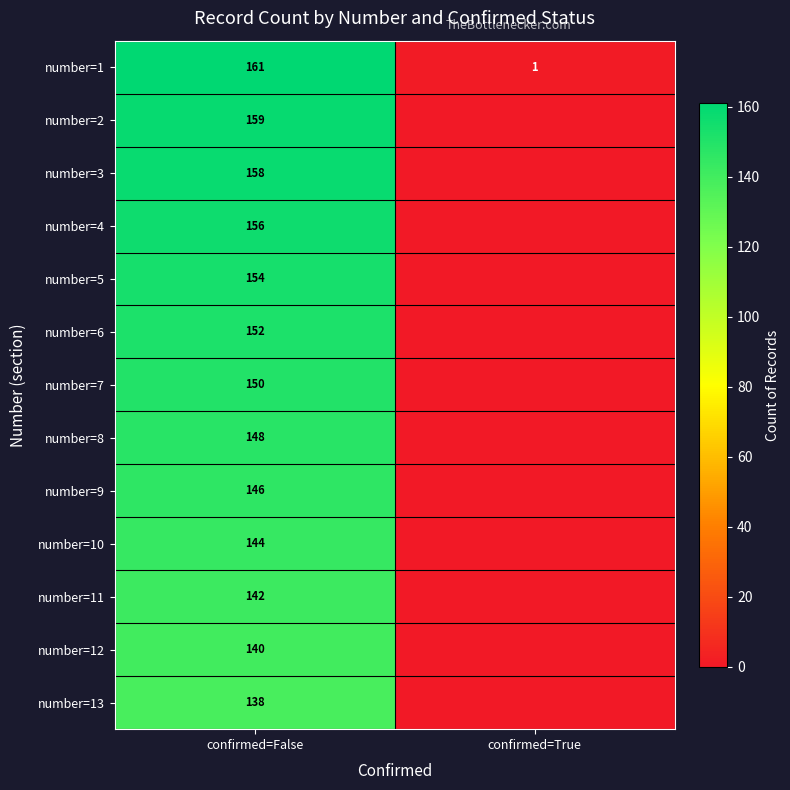

Rank the series at confirmed=False from lowest to highest value.

number=13, number=12, number=11, number=10, number=9, number=8, number=7, number=6, number=5, number=4, number=3, number=2, number=1